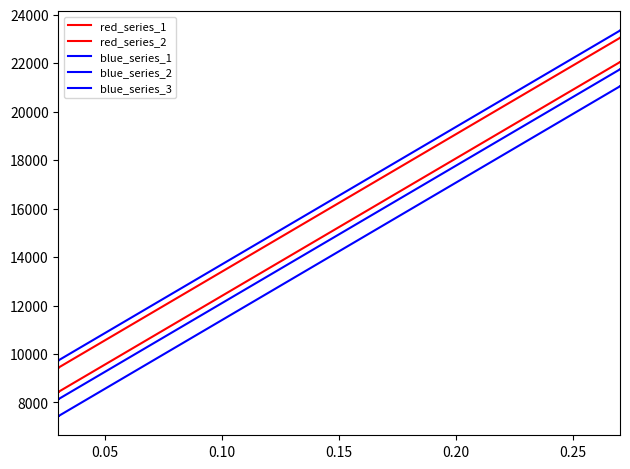

True or false: red_series_2 has a value of 9443 at 0.05.

True